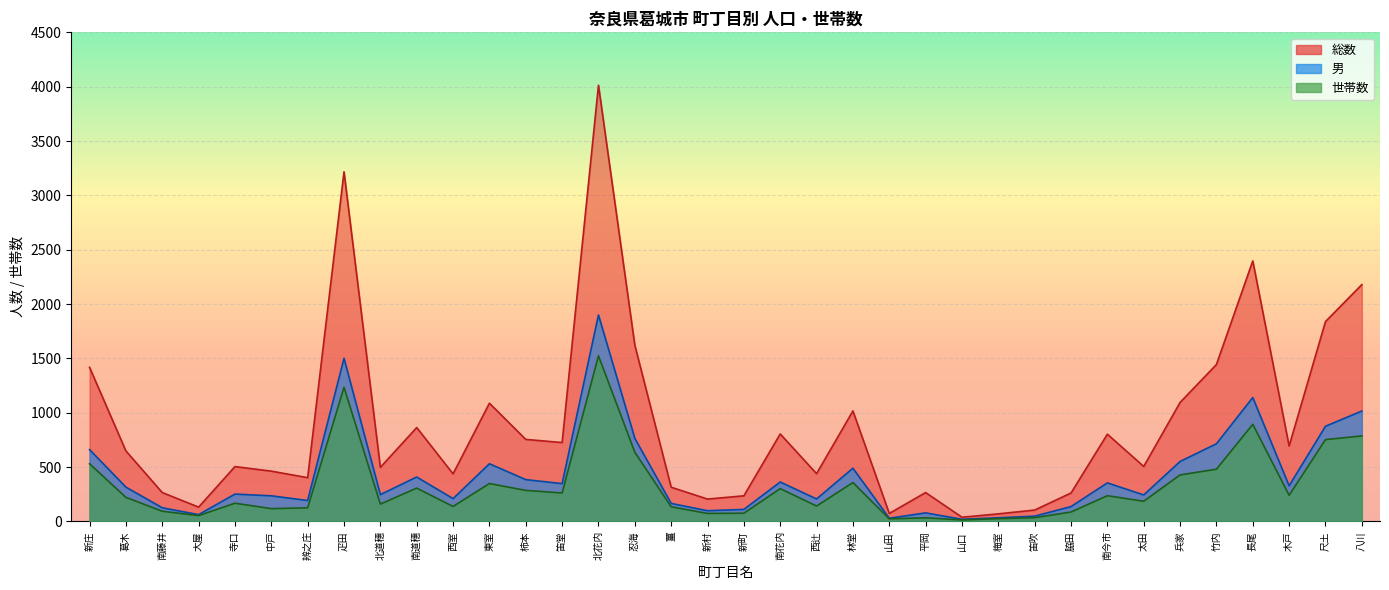

List the labels in order of 総数 value, smallest first.

山口, 梅室, 山田, 笛吹, 大屋, 新村, 新町, 脇田, 南藤井, 平岡, 薑, 辨之庄, 西室, 西辻, 中戸, 北道穗, 寺口, 太田, 葛木, 木戸, 笛堂, 柿本, 南今市, 南花内, 南道穗, 林堂, 東室, 兵家, 新庄, 竹内, 忍海, 尺土, 八川, 長尾, 疋田, 北花内